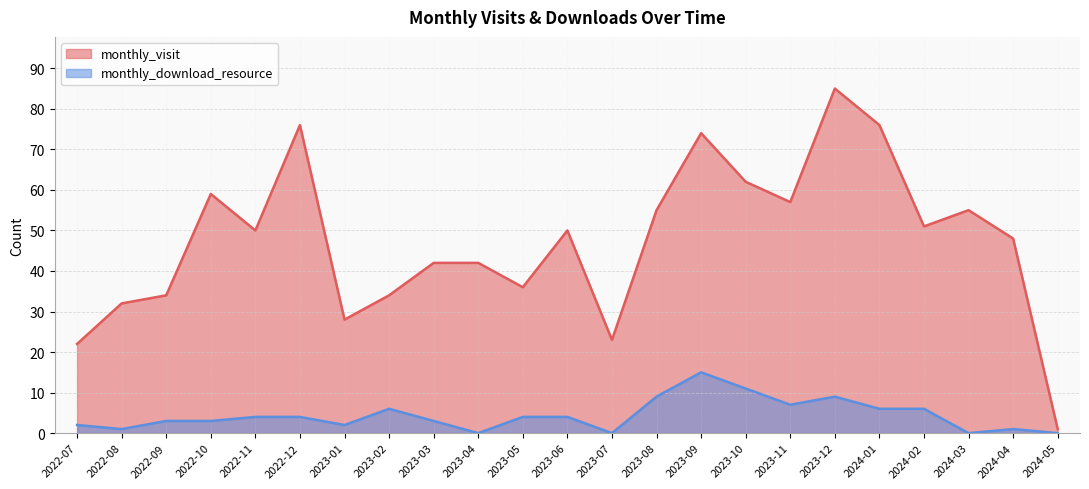

Which series changed the most between 2023-03 and 2023-11?

monthly_visit